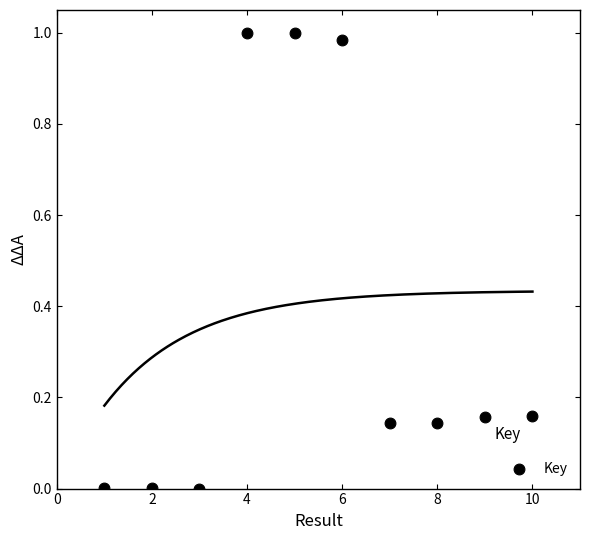

What is the average Y value?

0.4